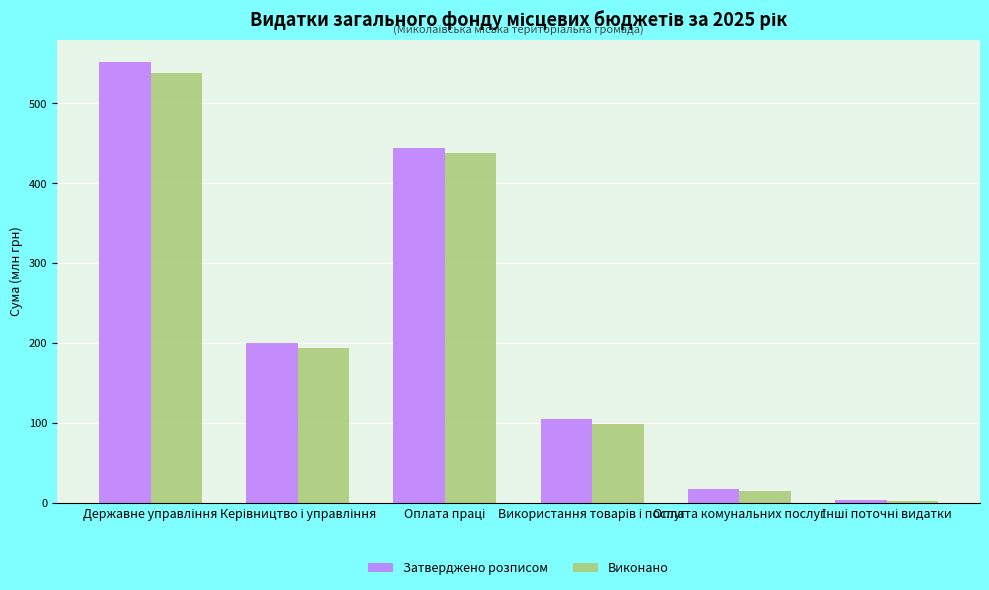

What is the difference between the second highest and minimum values in the Виконано series?

434.8